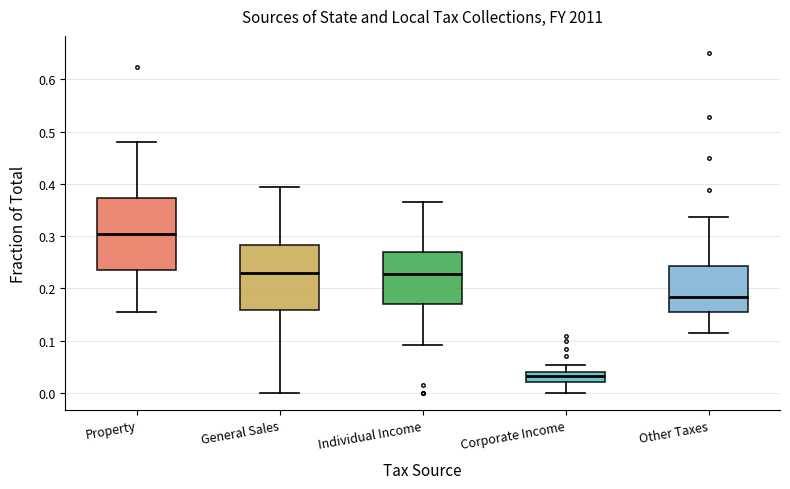

Which box's median line is the lowest?

Corporate Income